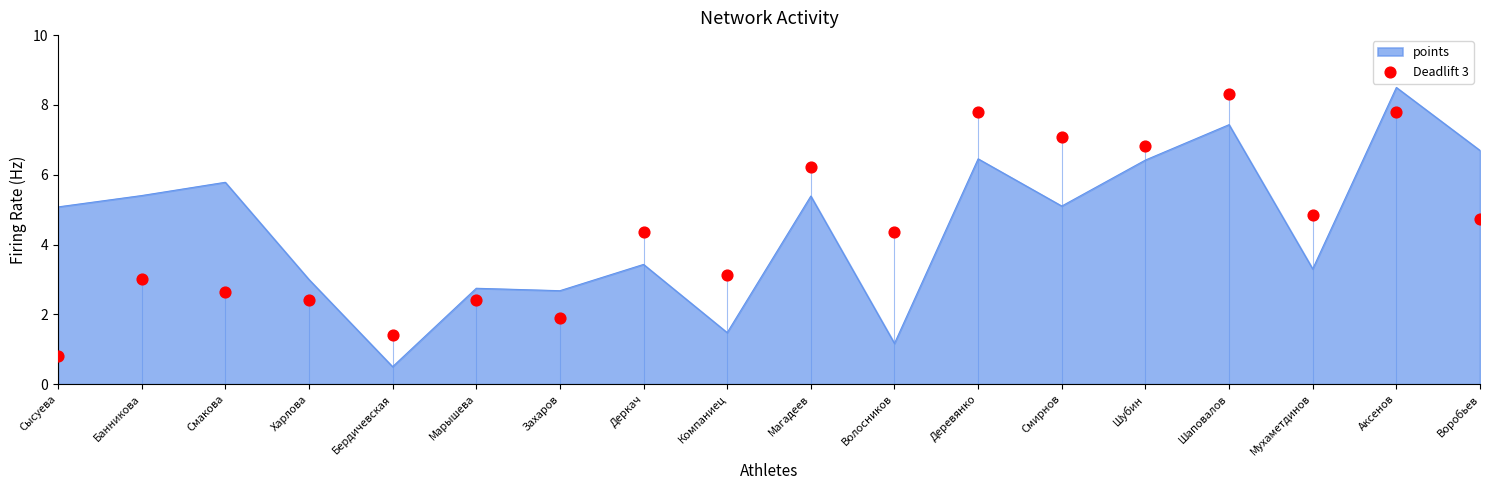

The value of points at Деревянко is 6.5. True or false?

True